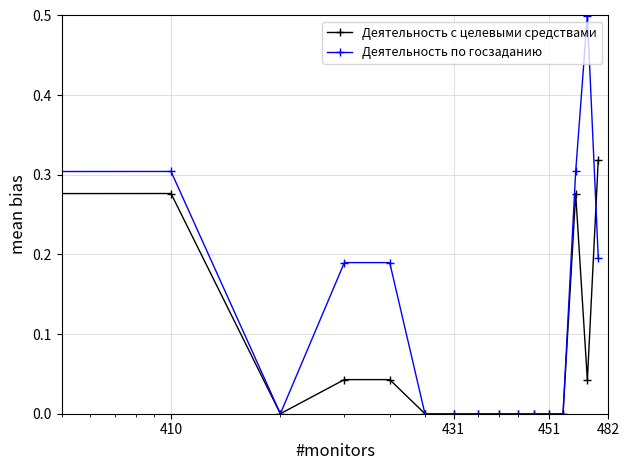

Which series has the largest total across all categories?

Деятельность по госзаданию